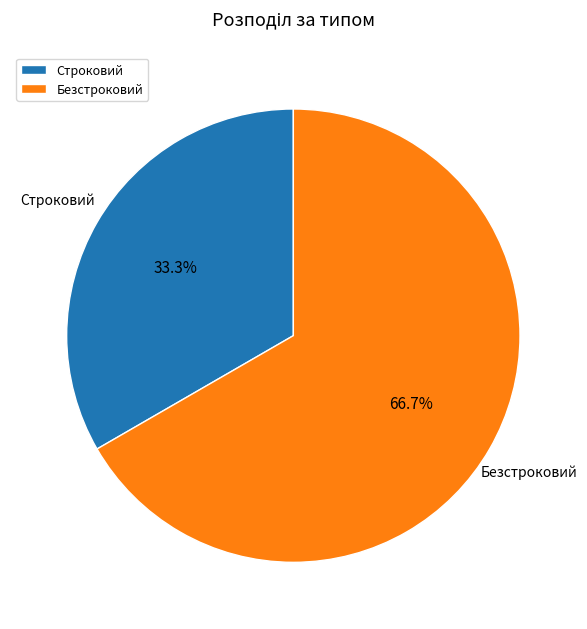

Is it true that Строковий is 33% of the pie?

True